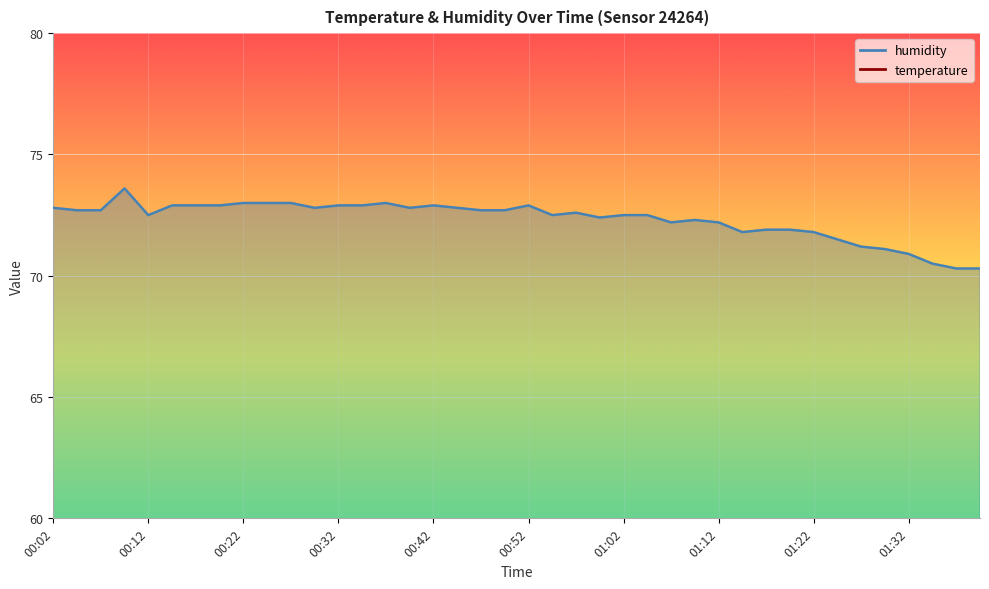

Reading left to right, list all the values displayed in this chart.

temperature: 00:02=17.5	00:04=17.5	00:07=17.5	00:09=17.5	00:12=17.5	00:14=17.5	00:17=17.5	00:19=17.5	00:22=17.6	00:24=17.6	00:27=17.6	00:29=17.6	00:32=17.7	00:34=17.7	00:37=17.8	00:39=17.8	00:42=17.8	00:44=17.9	00:47=18.0	00:49=18.0	00:52=18.1	00:54=18.1	00:57=18.2	00:59=18.3	01:02=18.4	01:04=18.4	01:07=18.5	01:09=18.6	01:12=18.7	01:14=18.7	01:17=18.8	01:19=19.0	01:22=19.0	01:24=19.1	01:27=19.2	01:29=19.3	01:32=19.4	01:34=19.6	01:37=19.6	01:39=19.8
humidity: 00:02=72.8	00:04=72.7	00:07=72.7	00:09=73.6	00:12=72.5	00:14=72.9	00:17=72.9	00:19=72.9	00:22=73.0	00:24=73.0	00:27=73.0	00:29=72.8	00:32=72.9	00:34=72.9	00:37=73.0	00:39=72.8	00:42=72.9	00:44=72.8	00:47=72.7	00:49=72.7	00:52=72.9	00:54=72.5	00:57=72.6	00:59=72.4	01:02=72.5	01:04=72.5	01:07=72.2	01:09=72.3	01:12=72.2	01:14=71.8	01:17=71.9	01:19=71.9	01:22=71.8	01:24=71.5	01:27=71.2	01:29=71.1	01:32=70.9	01:34=70.5	01:37=70.3	01:39=70.3